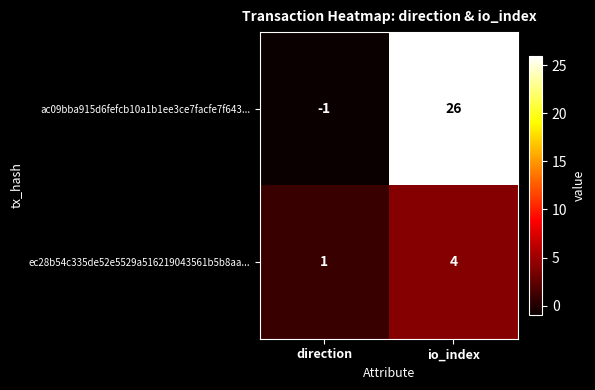

Which series has the widest spread of values?

ac09bba915d6fefcb10a1b1ee3ce7facfe7f643...